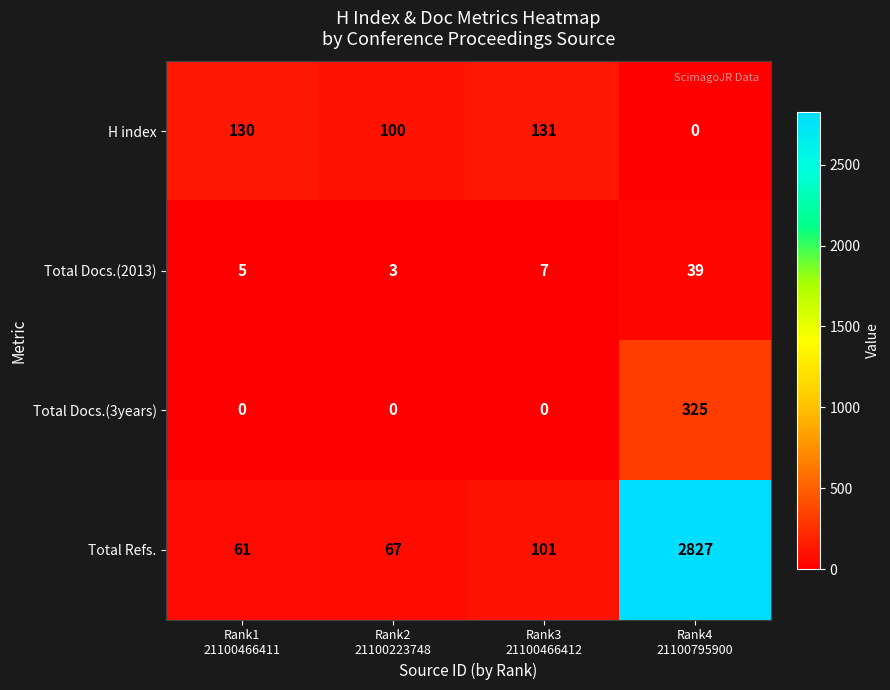

At how many categories does at least one series exceed 451?

1